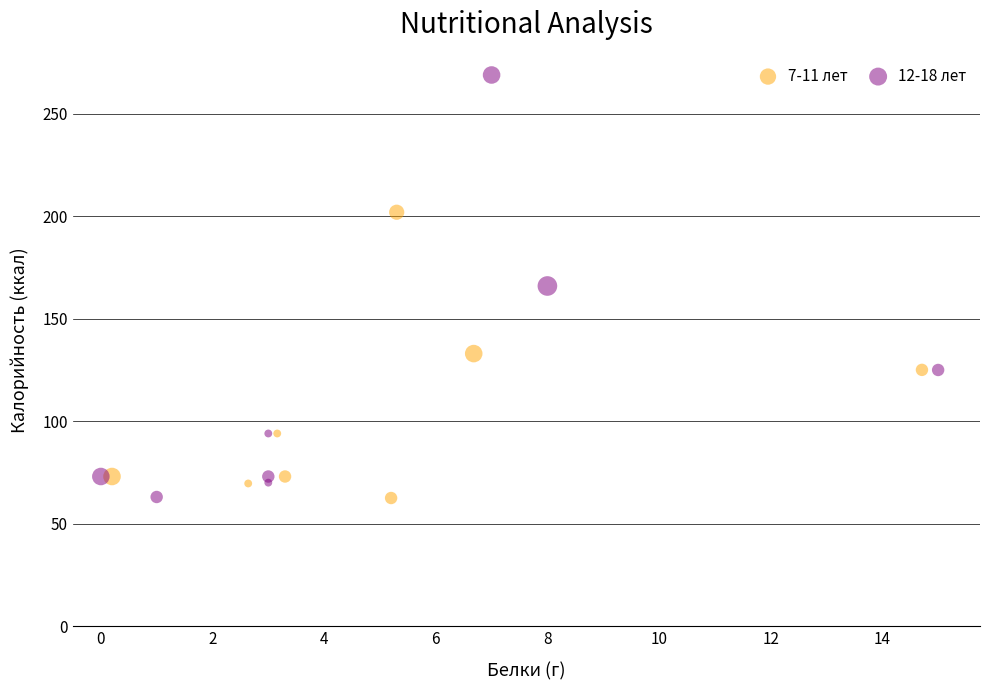

Which series contains the highest Y value?

12-18 лет